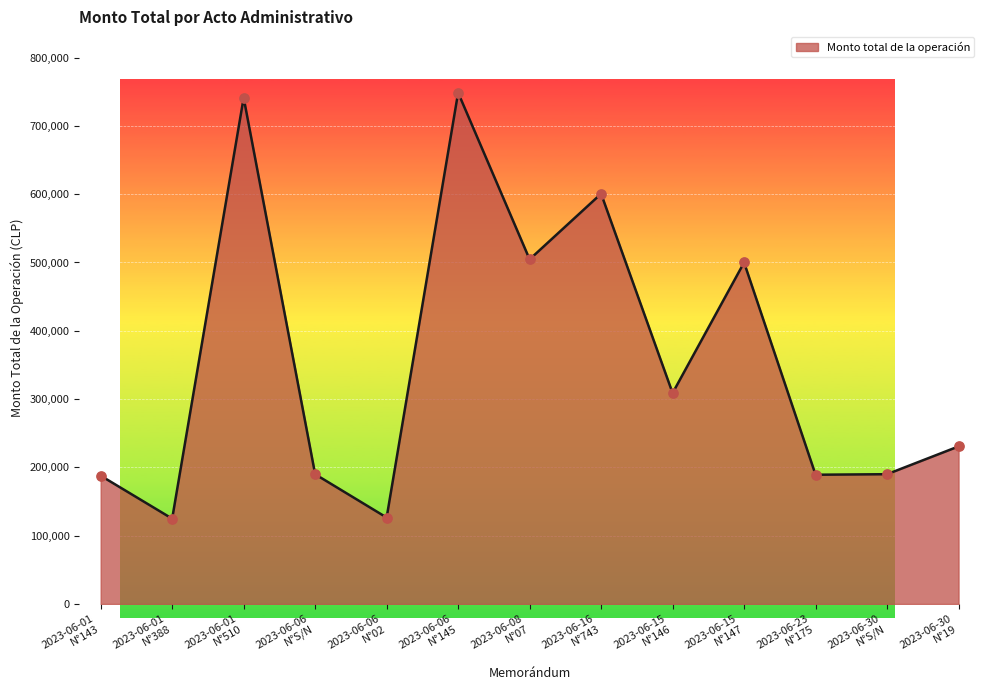

What is the change in value from 2023-06-06
N°02 to 2023-06-15
N°147?

+373460